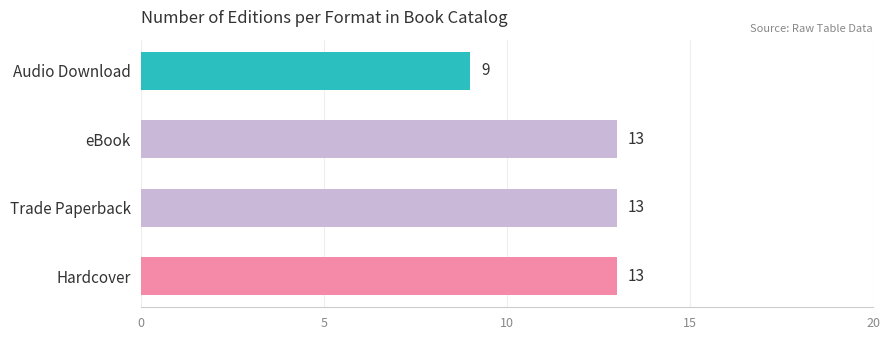

Approximately how many times larger is the value at Hardcover compared to Audio Download?

1.4